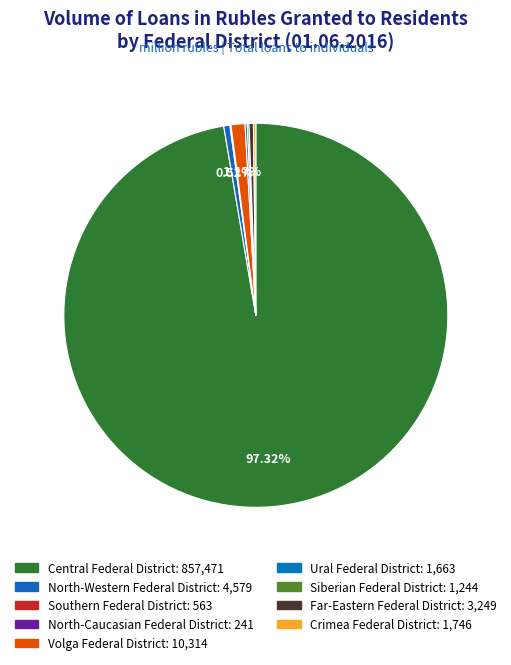

To the nearest percent, what percentage of the pie is North-Western Federal District?

1%